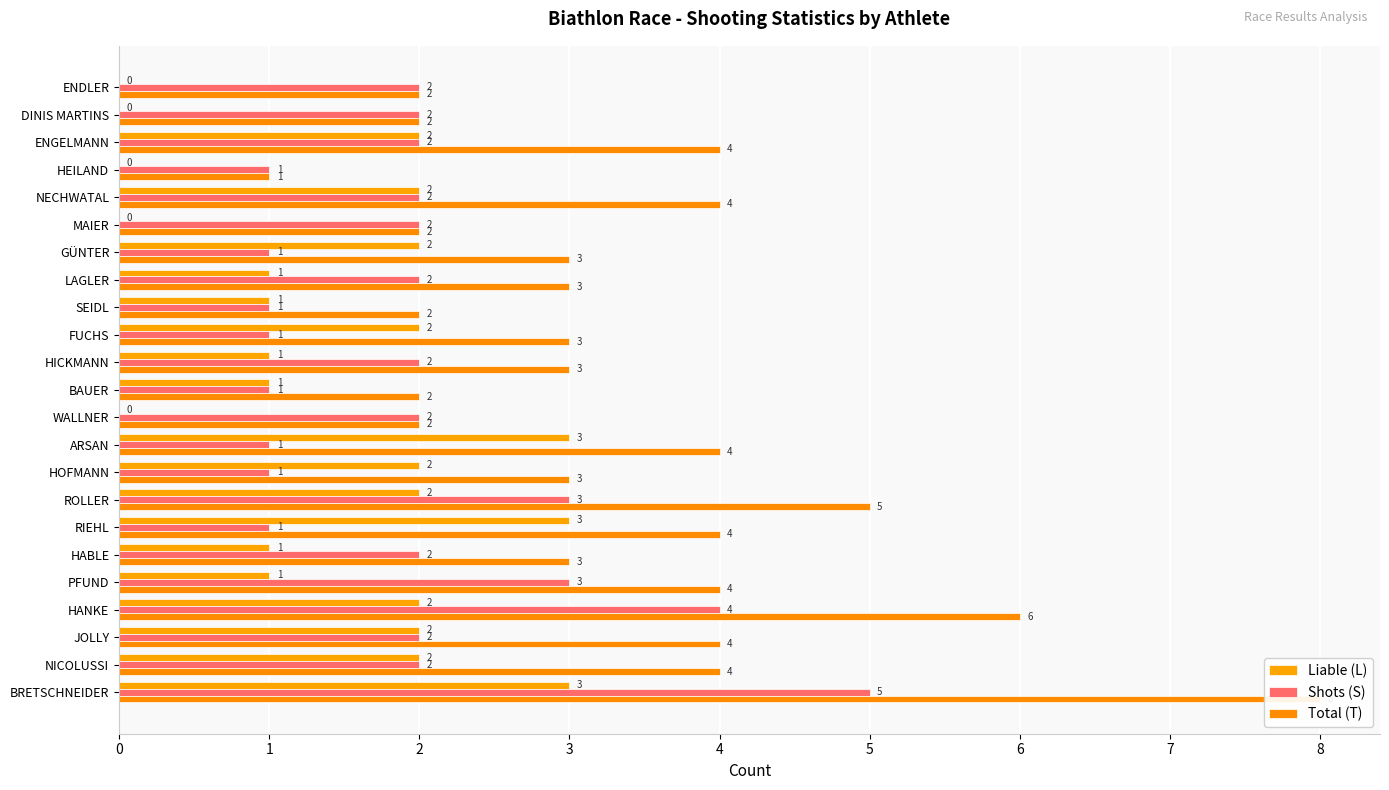

Are the bars grouped side by side (vs. stacked)?

Yes